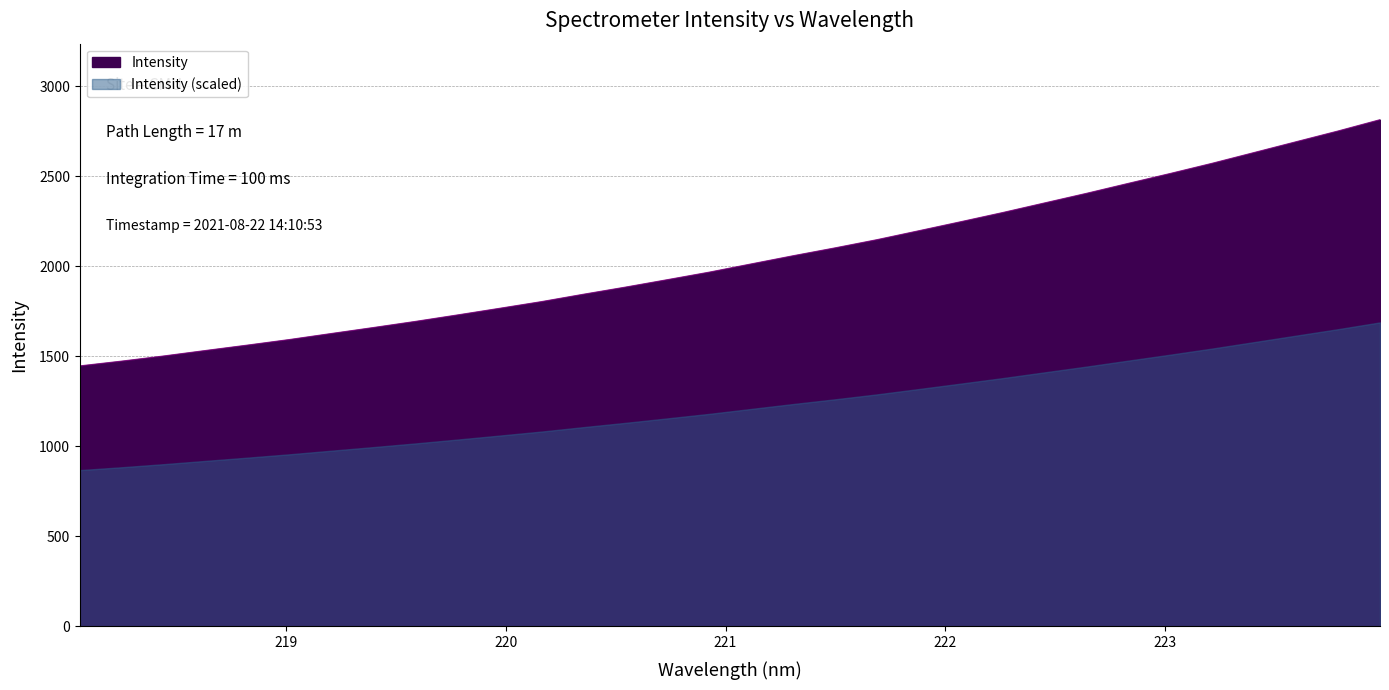

What position from the left is 218.8244?

5